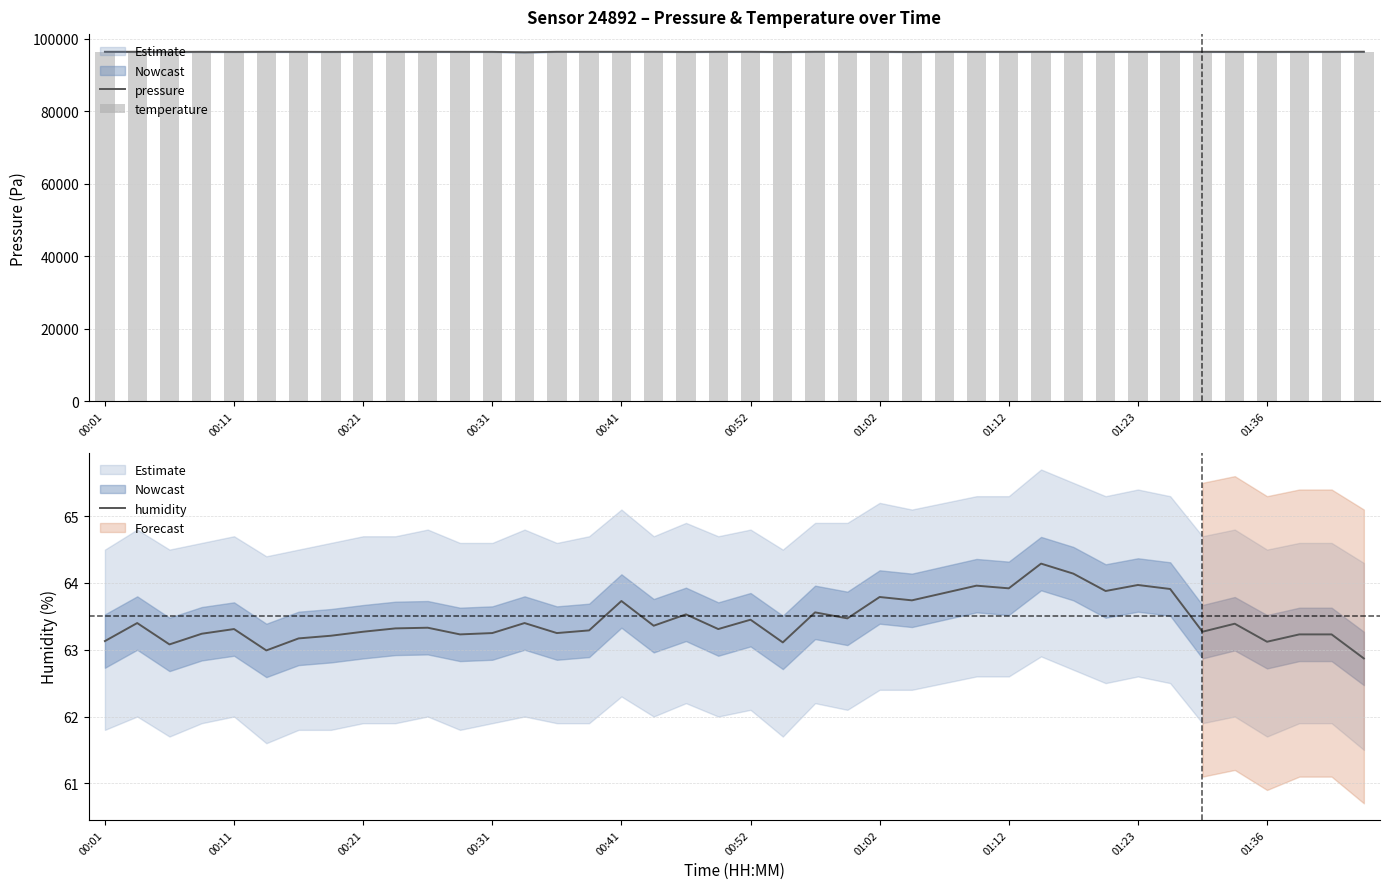

At 01:12, list the series in order from smallest to largest.

humidity, temperature, pressure